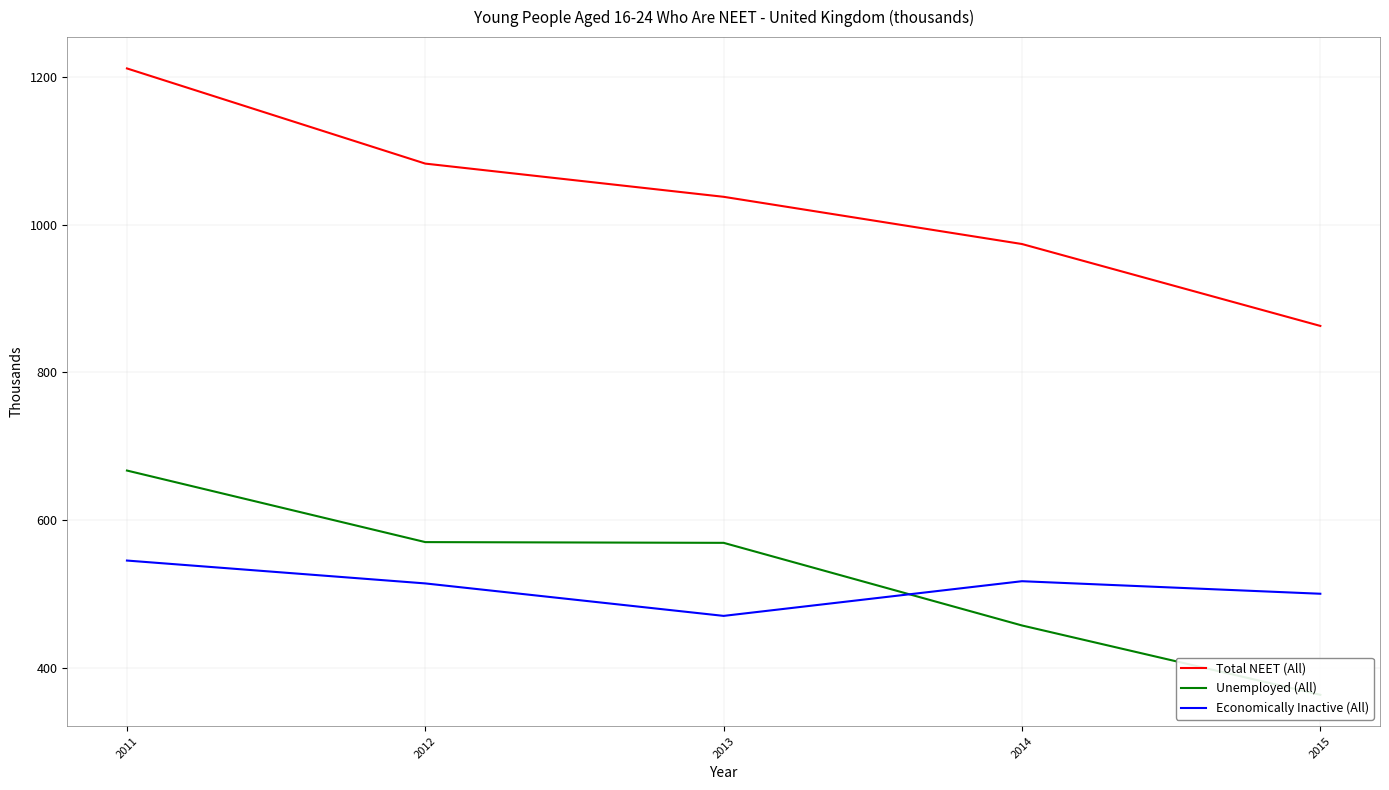

Is it true that Unemployed (All) equals 983 at 2013?

False